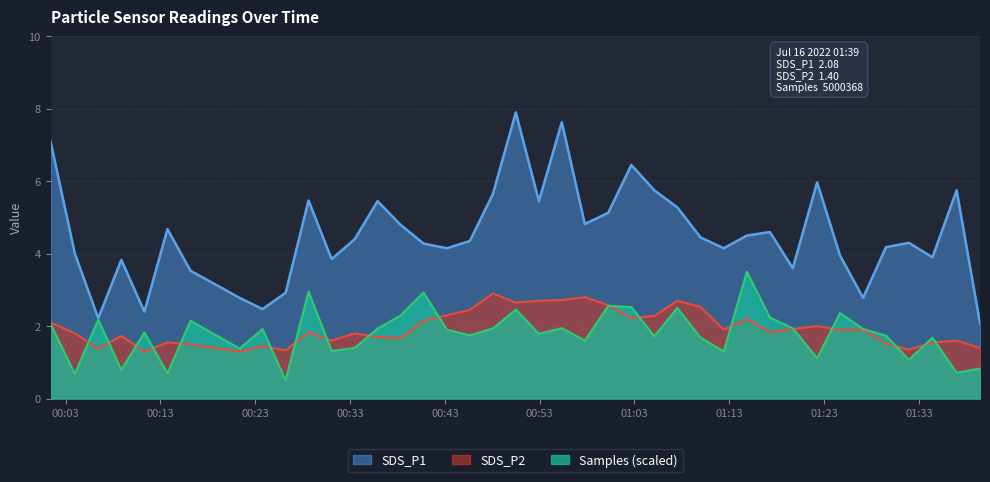

Which series has the largest range (max minus min)?

SDS_P1